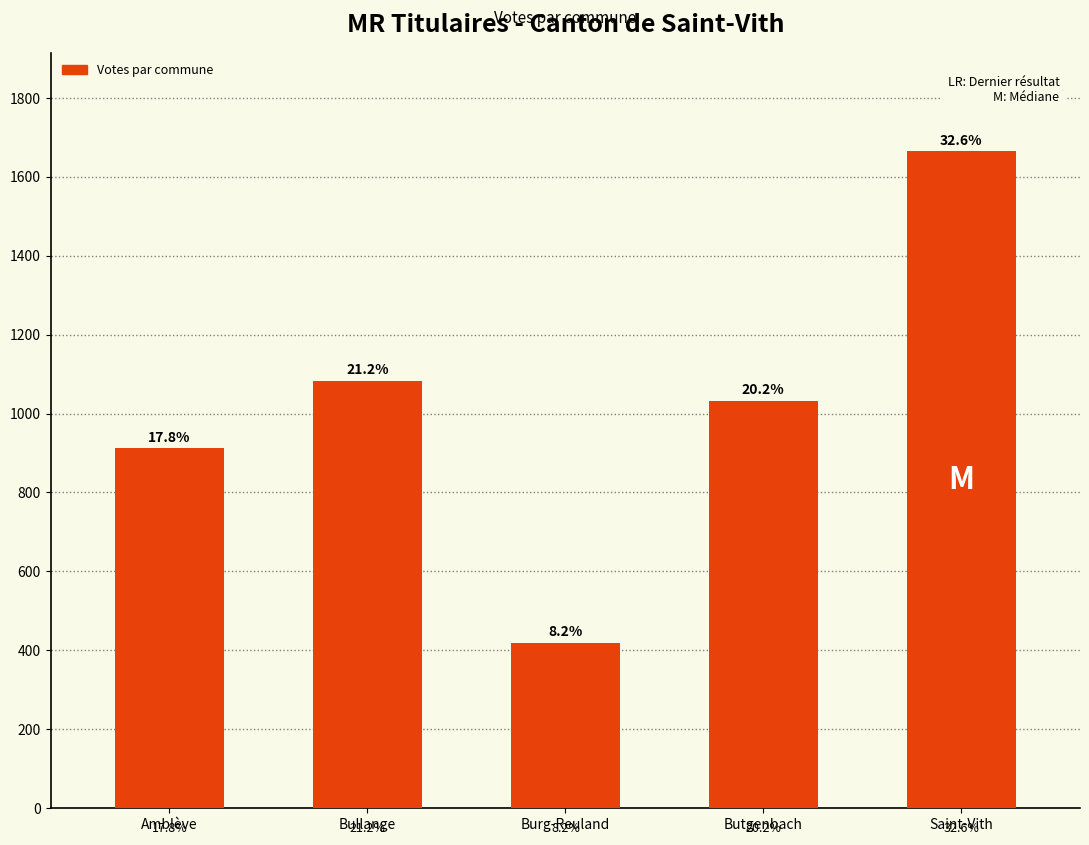

Between Butgenbach and Saint-Vith, which is larger?

Saint-Vith